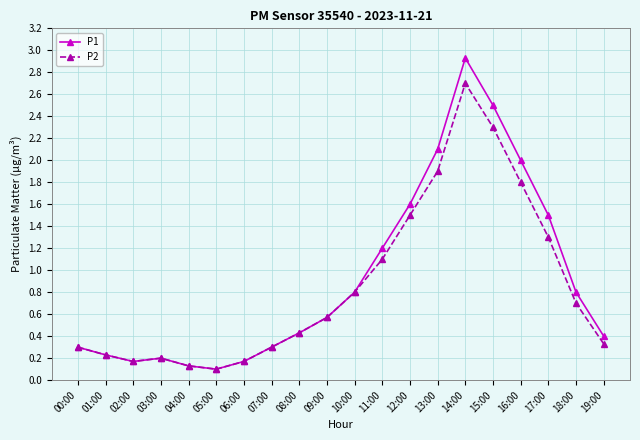

The value of P1 at 19:00 is 0.4. True or false?

True